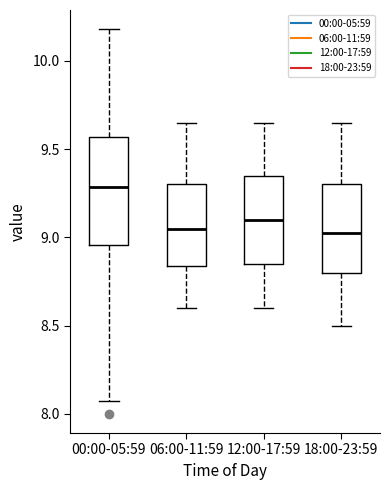

Reading left to right, transcribe this box plot: for each box, give where its median line is, the range the box spans, and where its two whiskers end, as read against the y-axis. The values are not printed on the chart, so give them approximately, as read against the axis.

00:00-05:59: median 9.30, box 8.95 to 9.55, whiskers 8.05 to 10.20
06:00-11:59: median 9.05, box 8.85 to 9.30, whiskers 8.60 to 9.65
12:00-17:59: median 9.10, box 8.85 to 9.35, whiskers 8.60 to 9.65
18:00-23:59: median 9.05, box 8.80 to 9.30, whiskers 8.50 to 9.65